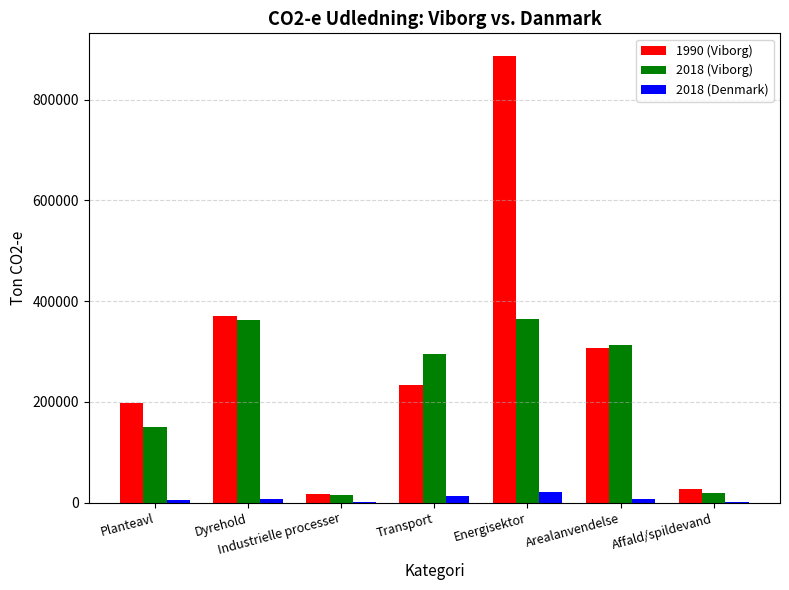

At which category is the sum across all series the highest?

Energisektor